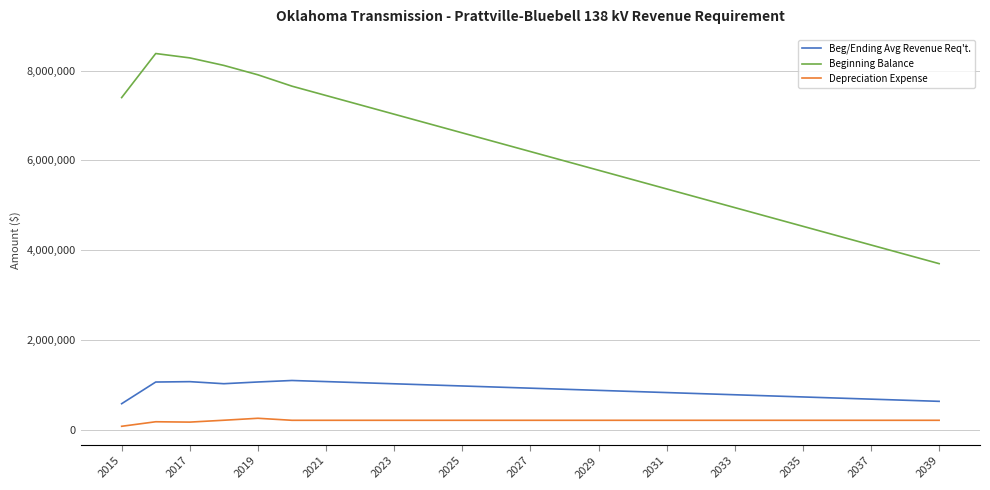

Rank the series by their maximum value, from lowest to highest.

Depreciation Expense, Beg/Ending Avg Revenue Req't., Beginning Balance